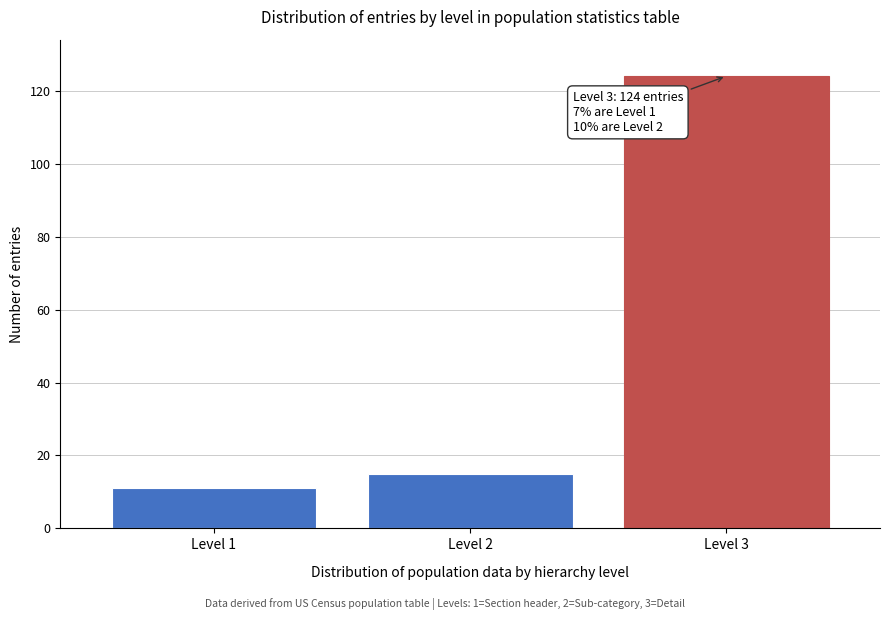

Reading left to right, transcribe all the data shown in this chart.

Level 1=11	Level 2=15	Level 3=124